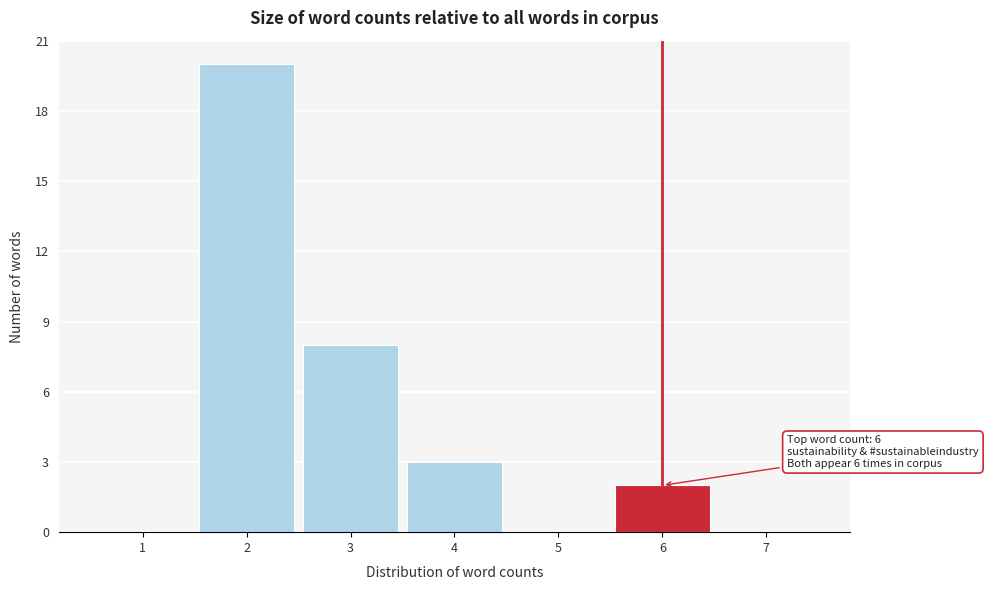

Over which range of the x-axis is the bar tallest?

1.5 to 2.5